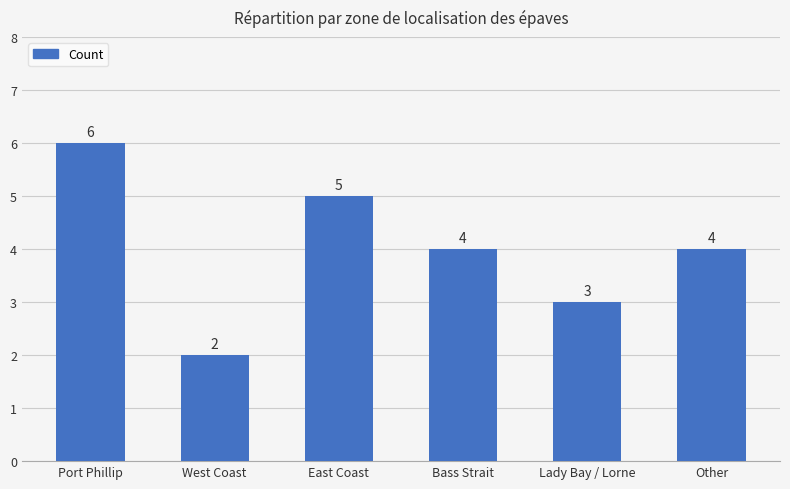

What is the ratio of the value at West Coast to the value at Port Phillip?

0.3